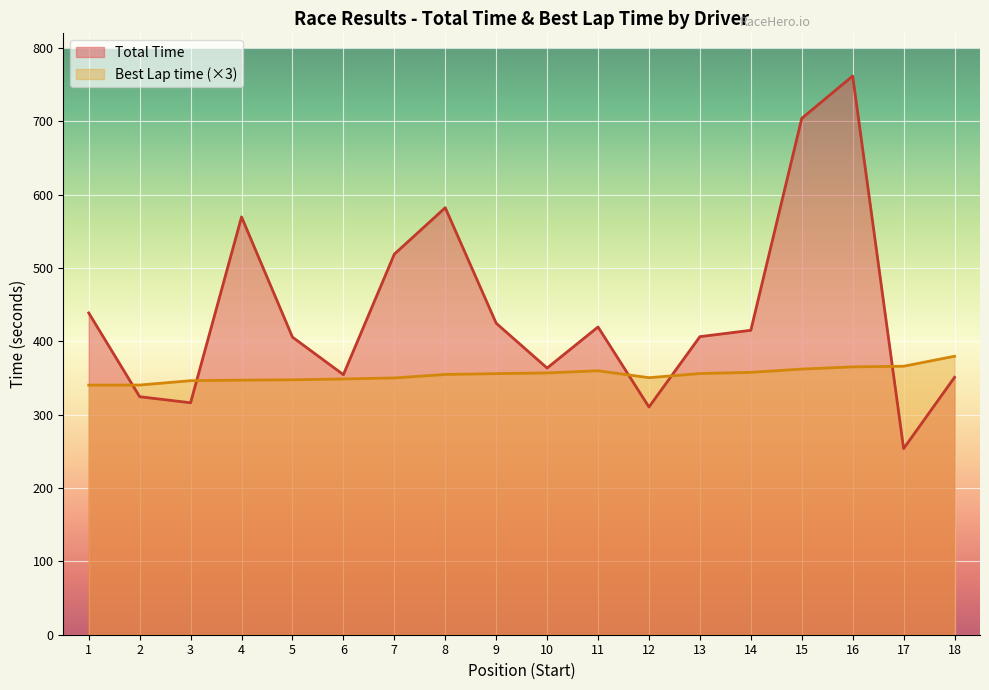

How many intersections are there between Total Time and Best Lap time?

5